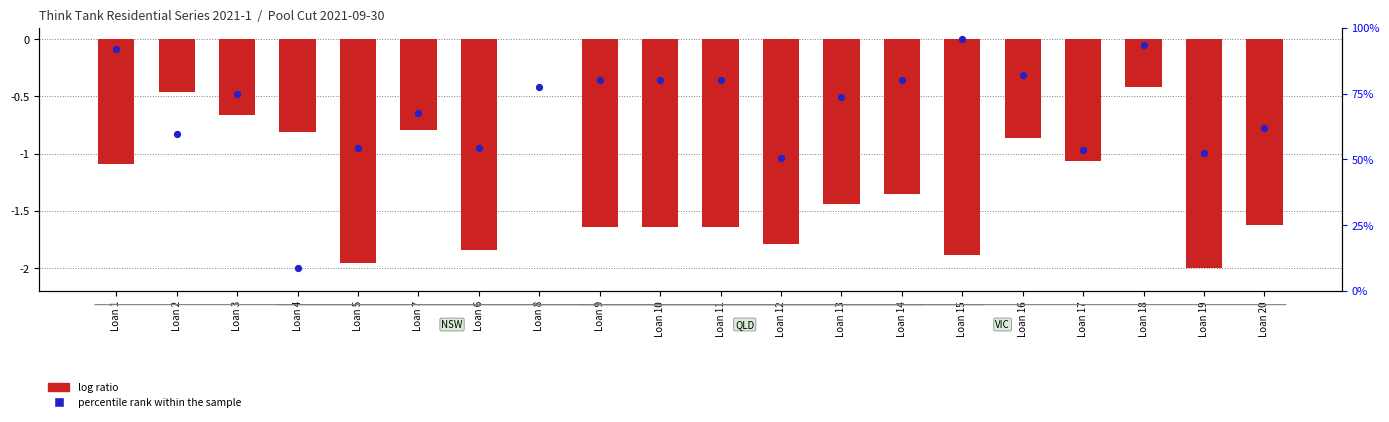

Which series has the largest Y range (max minus min)?

log ratio